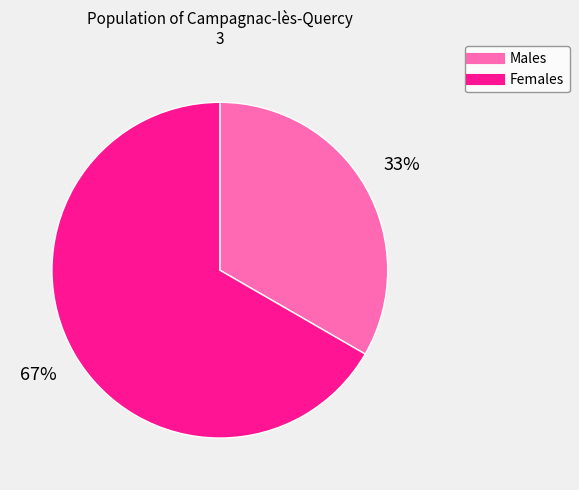

Count the number of slices in the pie.

2